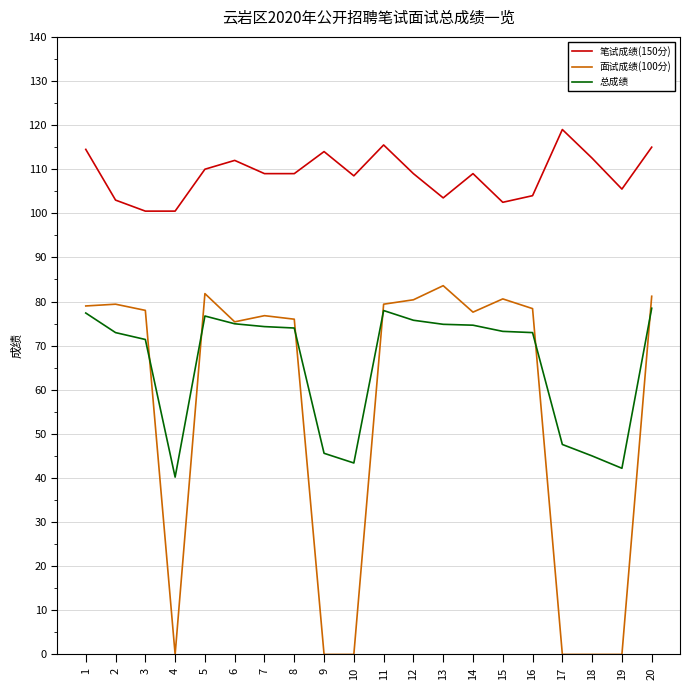

What is the total value across all series at 4?

140.7